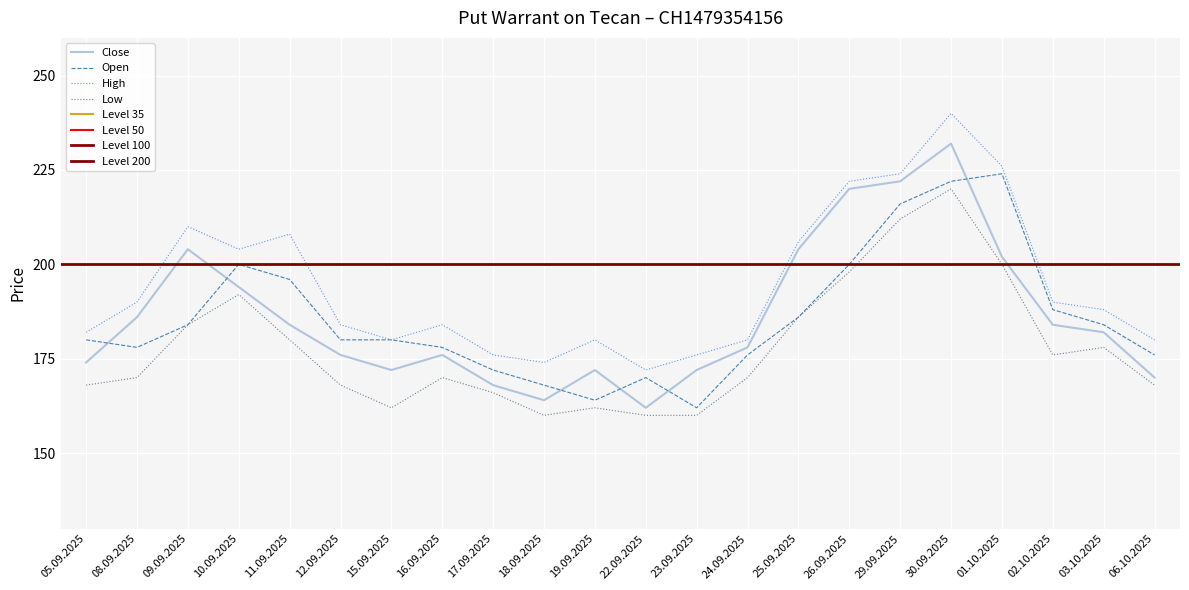

Reading left to right, transcribe all the data shown in this chart.

Close: 174	186	204	194	184	176	172	176	168	164	172	162	172	178	204	220	222	232	202	184	182	170
Open: 180	178	184	200	196	180	180	178	172	168	164	170	162	176	186	200	216	222	224	188	184	176
High: 182	190	210	204	208	184	180	184	176	174	180	172	176	180	206	222	224	240	226	190	188	180
Low: 168	170	184	192	180	168	162	170	166	160	162	160	160	170	186	198	212	220	200	176	178	168